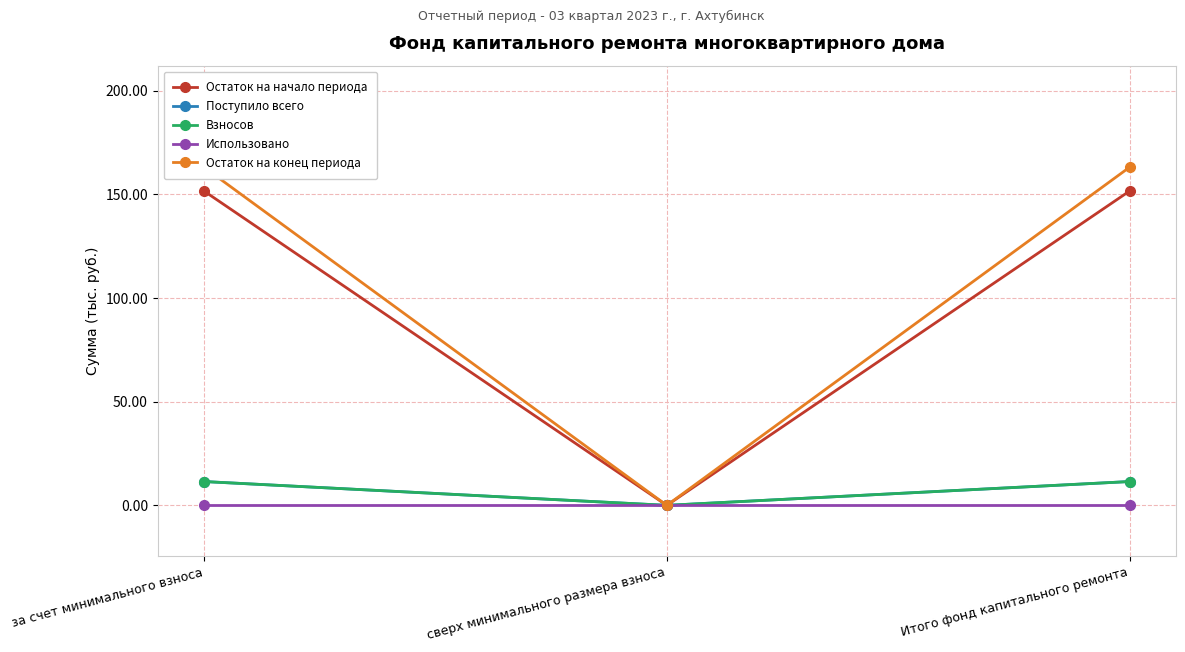

True or false: Остаток на конец периода has a value of 163.2 at за счет минимального взноса.

True